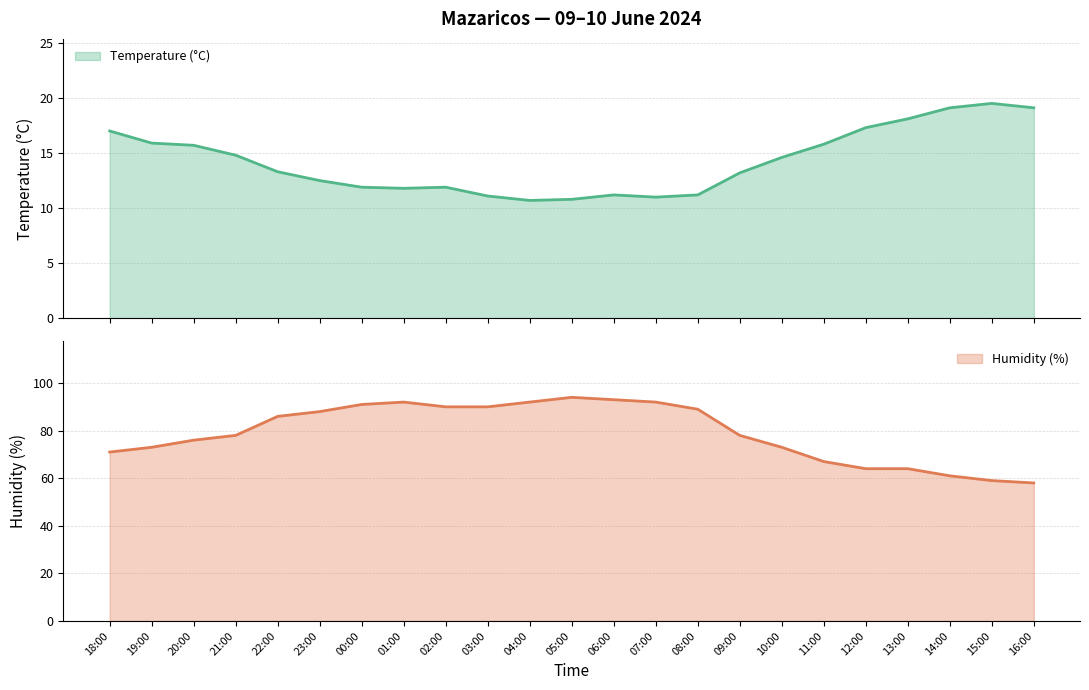

What is the label of the 21st point from the right?

20:00